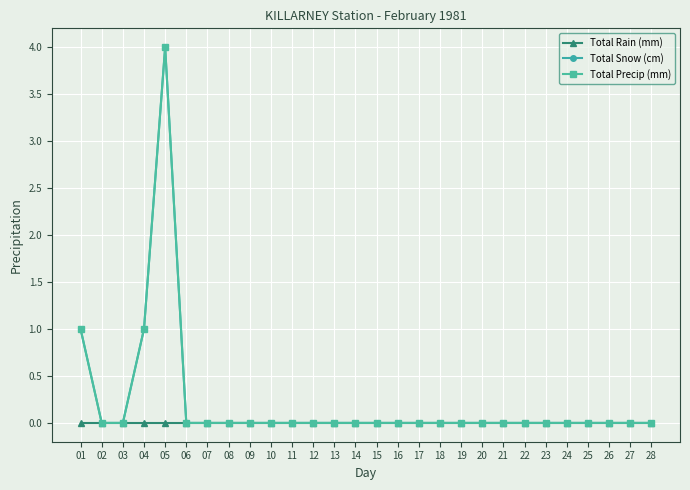

Reading right to left, what are all the values shown in this chart?

Total Rain (mm): 0	0	0	0	0	0	0	0	0	0	0	0	0	0	0	0	0	0	0	0	0	0	0	0	0	0	0	0
Total Snow (cm): 0	0	0	0	0	0	0	0	0	0	0	0	0	0	0	0	0	0	0	0	0	0	0	4	1	0	0	1
Total Precip (mm): 0	0	0	0	0	0	0	0	0	0	0	0	0	0	0	0	0	0	0	0	0	0	0	4	1	0	0	1